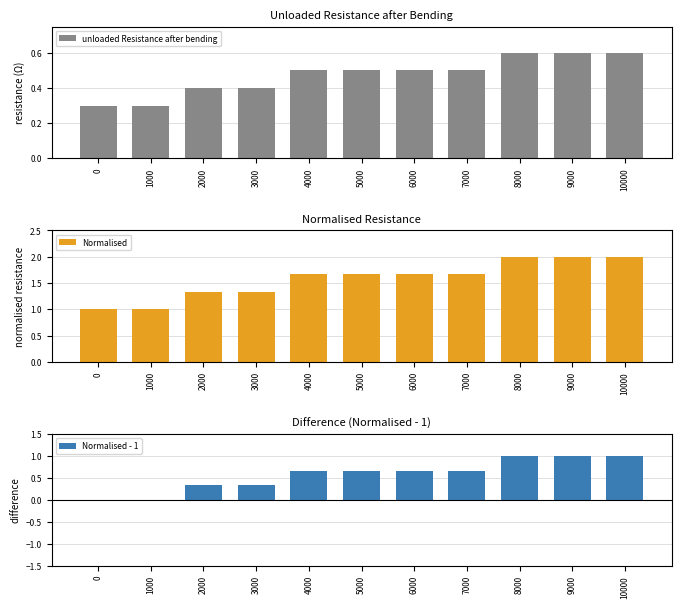

What is the sum of all unloaded Resistance after bending values?

5.2